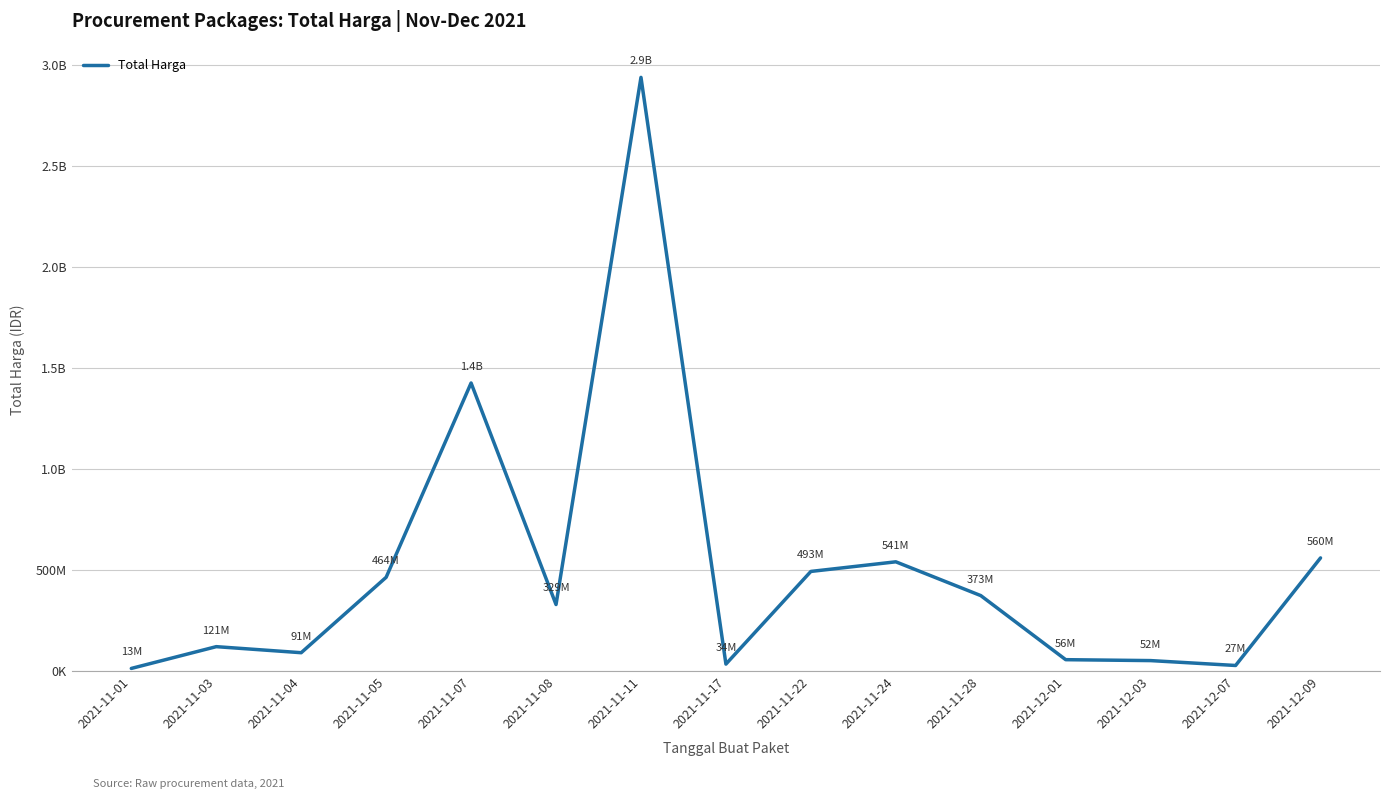

The value at 2021-11-24 is 329070621. True or false?

False